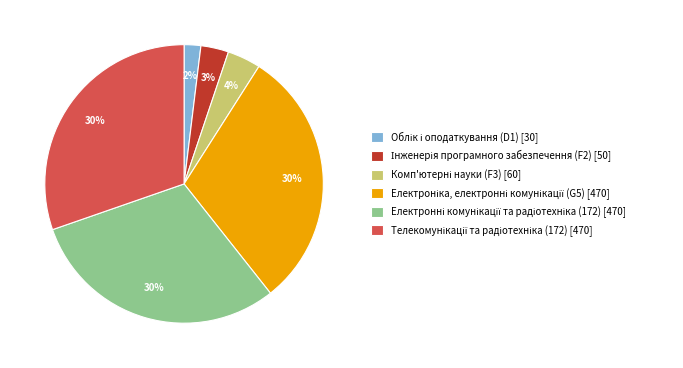

To the nearest percent, what is the difference between the largest and smallest slice percentages?

28%